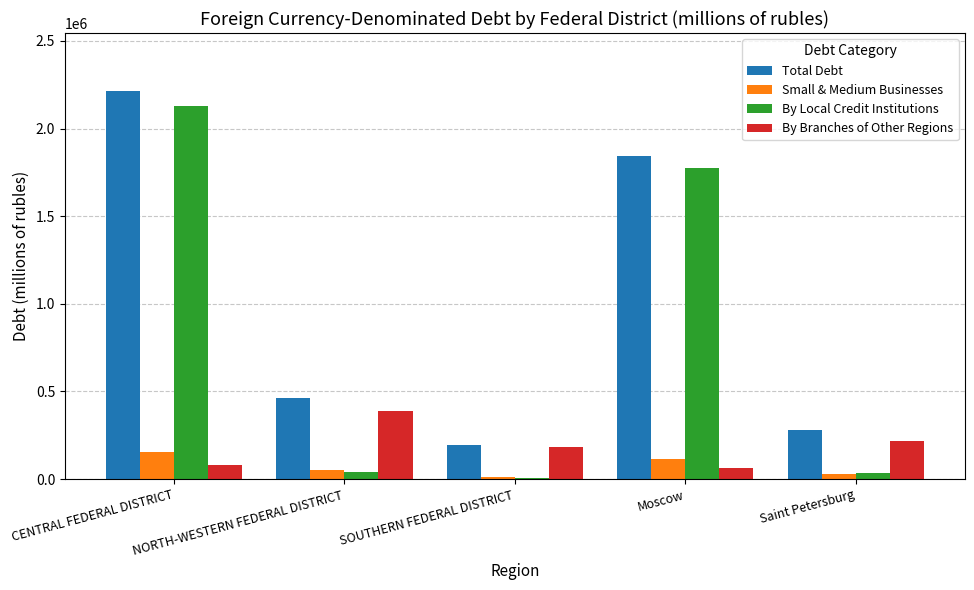

What is the maximum value shown in the chart?

2213005